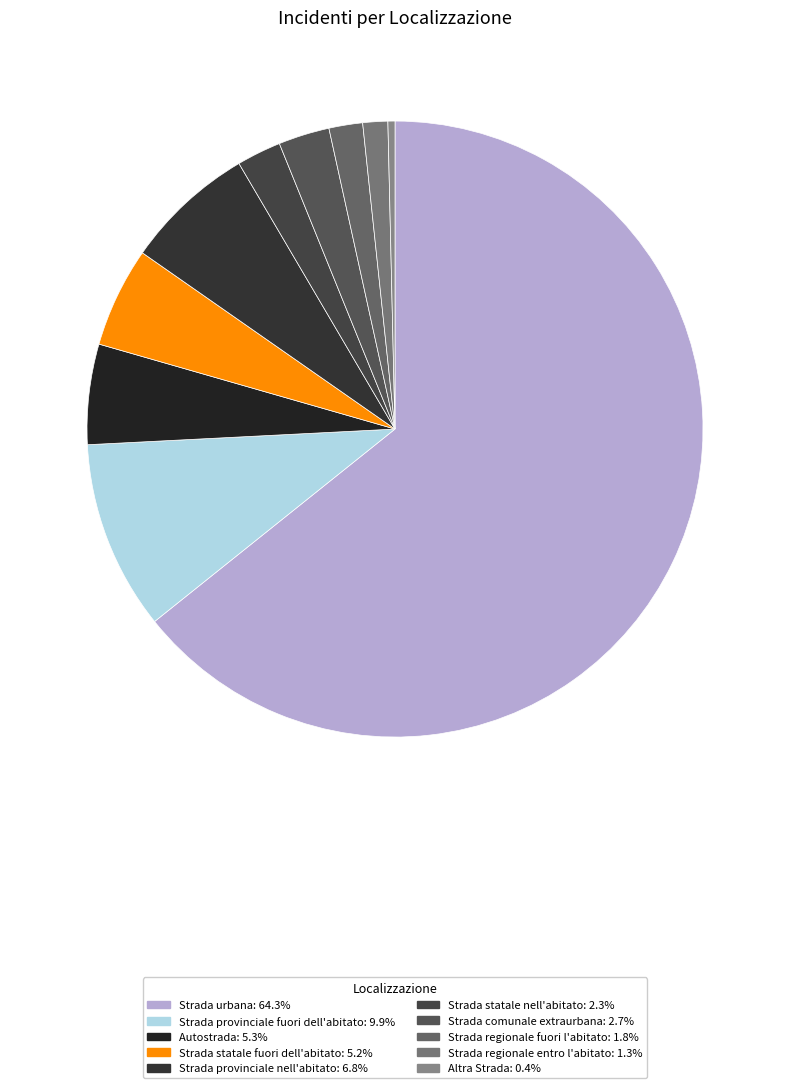

To the nearest percent, what is the difference between the largest and smallest slice percentages?

64%